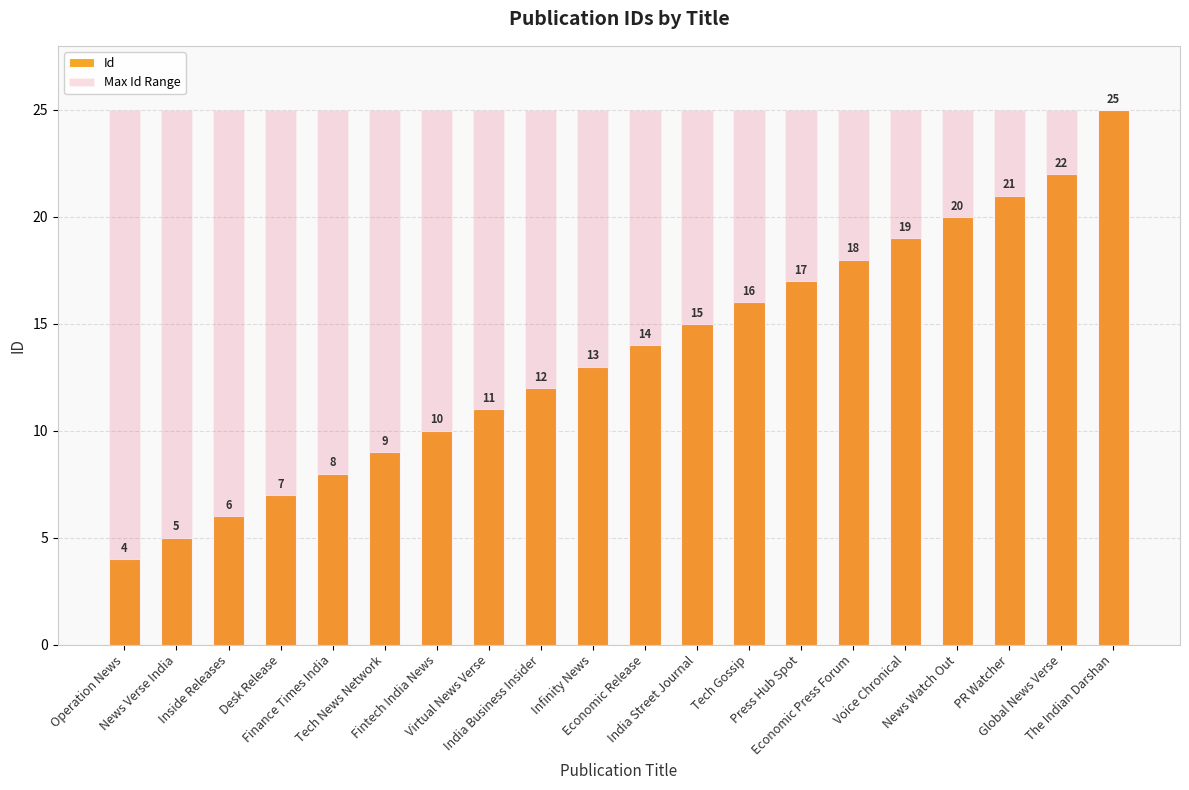

How many data points in Id are above 14?

9